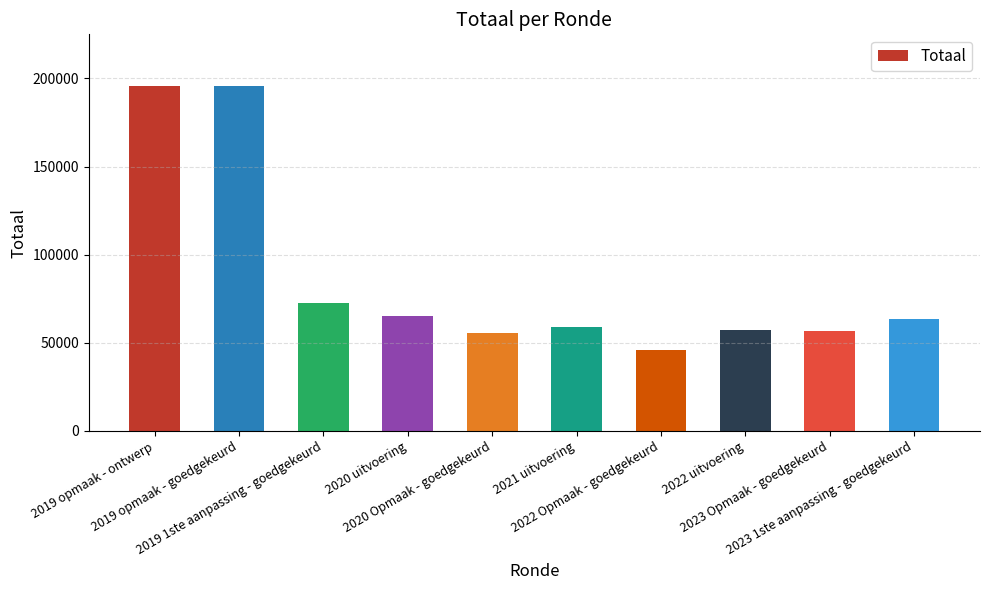

True or false: the data shows 63558 at 2023 1ste aanpassing - goedgekeurd.

True